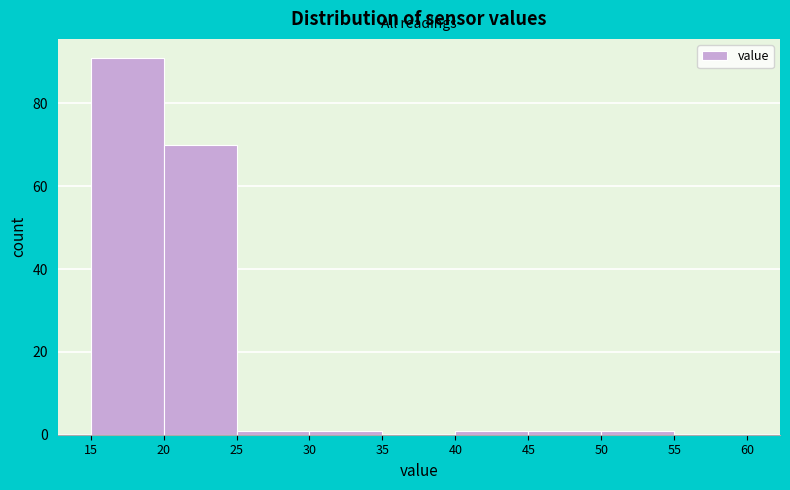

Reading left to right, transcribe this chart: for each bar, give the range it covers on the x-axis and its height. The values are not printed on the chart, so give them approximately, as read against the axis.

15 to 20: 92
20 to 25: 70
25 to 30: under 2
30 to 35: under 2
35 to 40: 0
40 to 45: under 2
45 to 50: under 2
50 to 55: under 2
55 to 60: 0